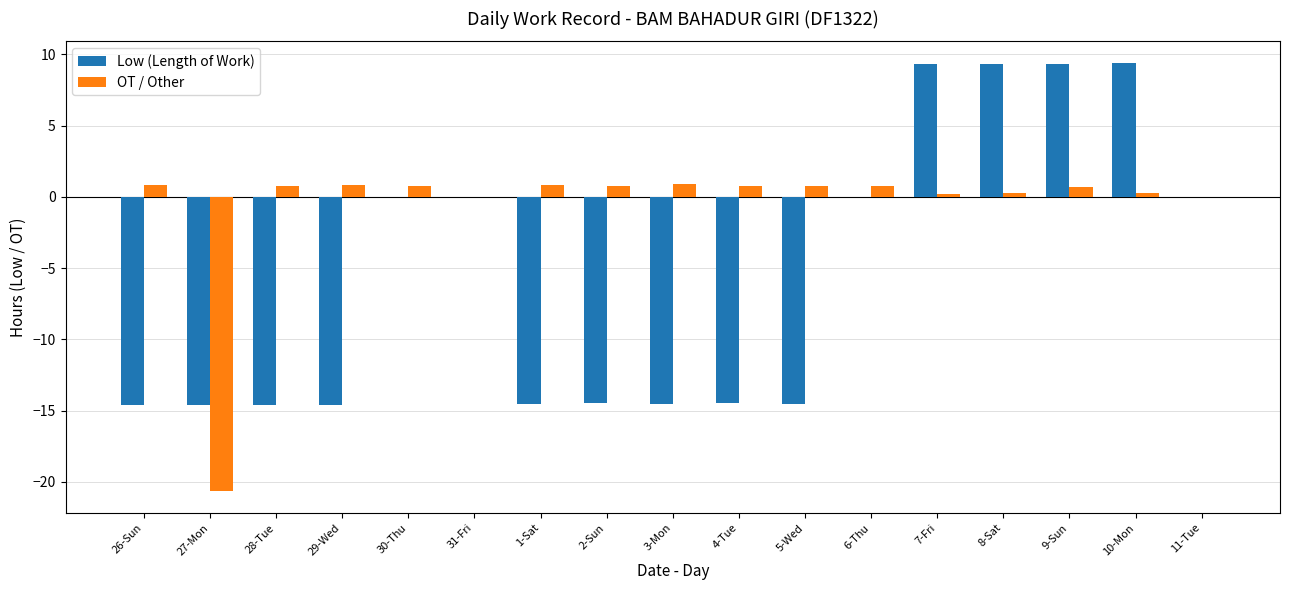

What is the greatest value displayed?

9.4